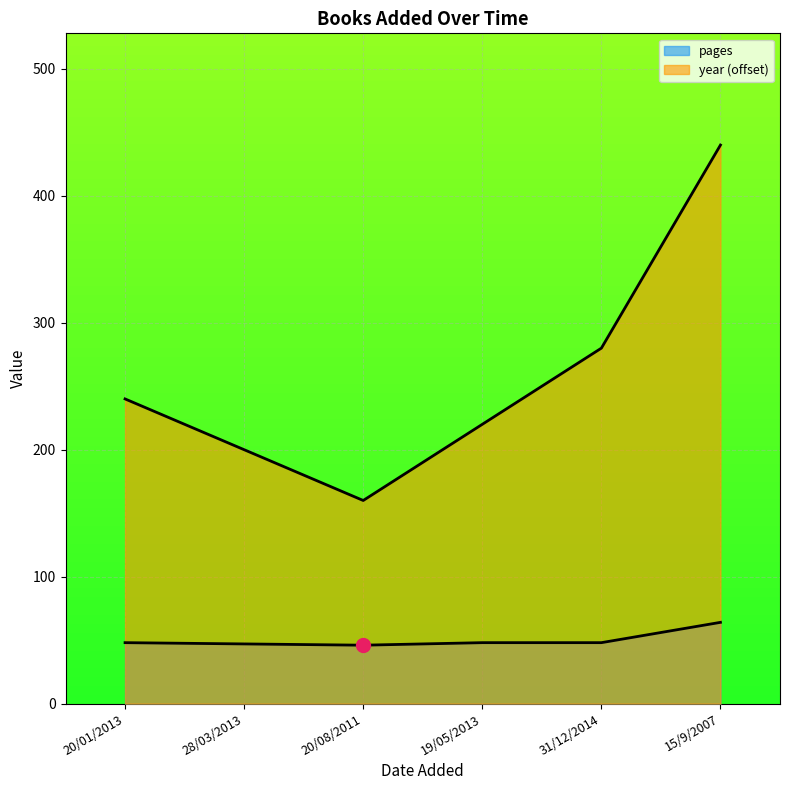

At which label does year reach its peak?

15/9/2007